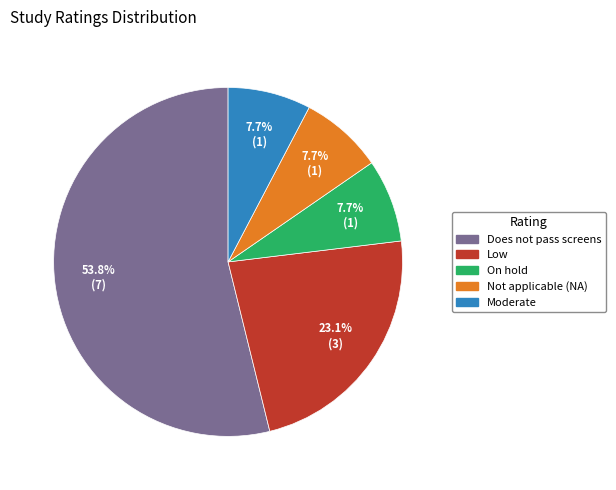

What percentage is the Not applicable (NA) slice, to the nearest percent?

8%